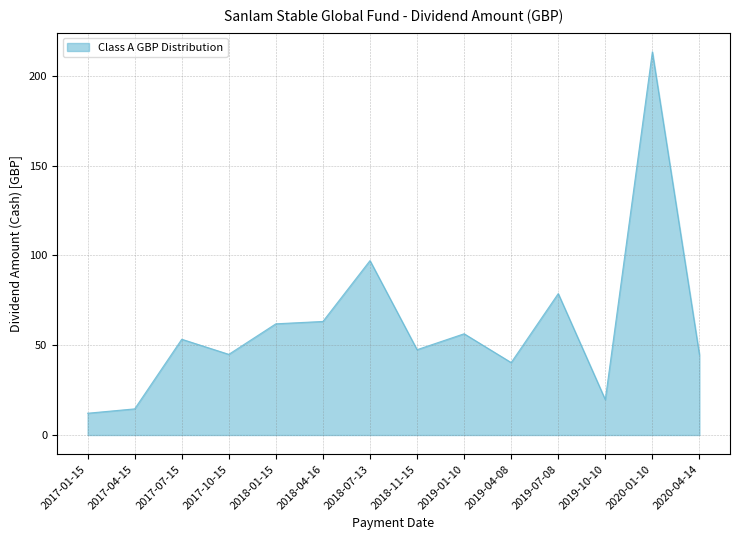

Is it true that the value at 2019-01-10 is 56.4?

True